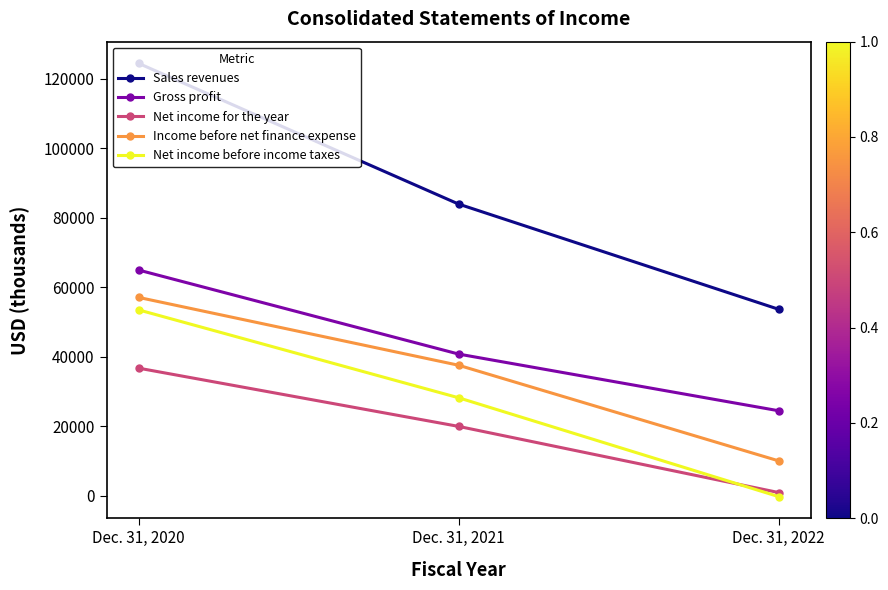

At how many categories does at least one series exceed 115209?

1